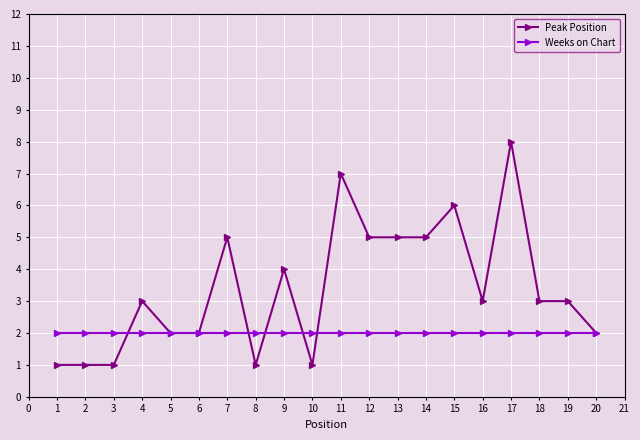

Which series has the widest spread of values?

Peak Position